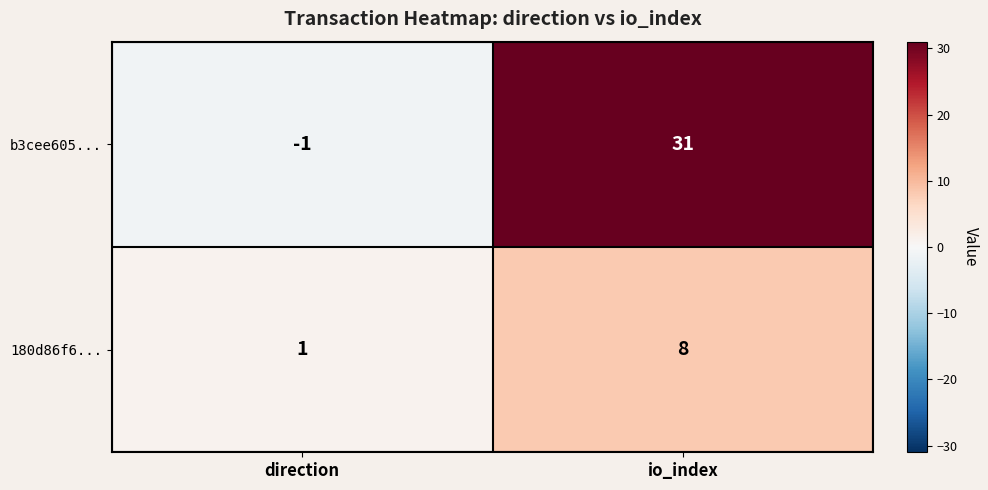

Which series has the largest total across all categories?

b3cee605...